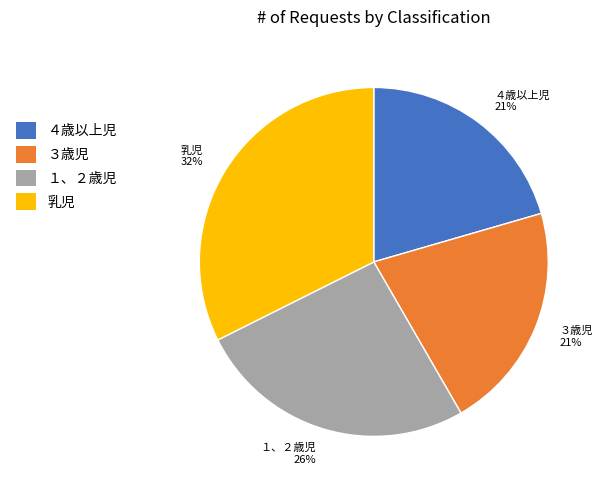

To the nearest percent, what is the difference between the 乳児 and １、２歳児 slice percentages?

6%